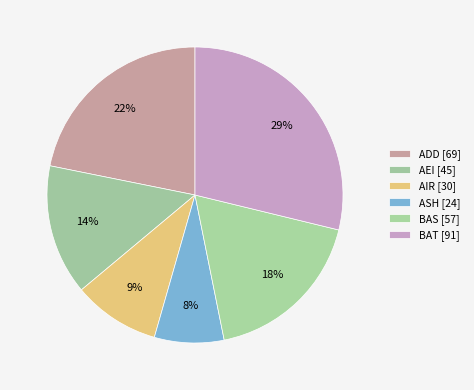

Is it true that AIR is 1% of the pie?

False